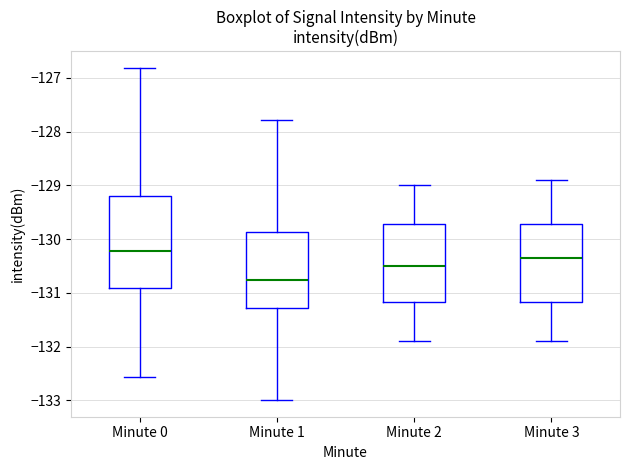

Which box's median line is the lowest?

Minute 1